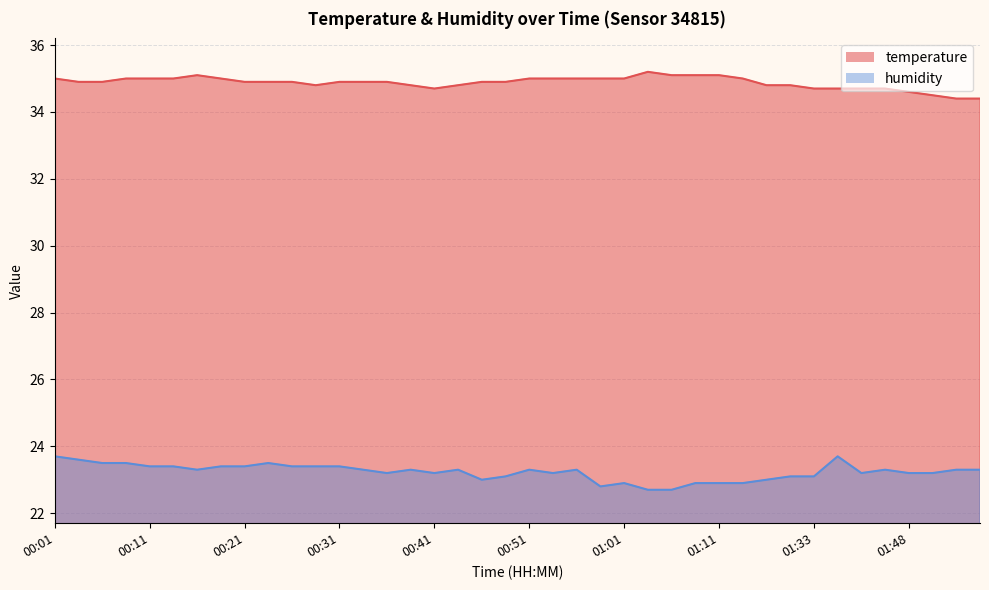

List the series in order of their overall mean, highest first.

temperature, humidity